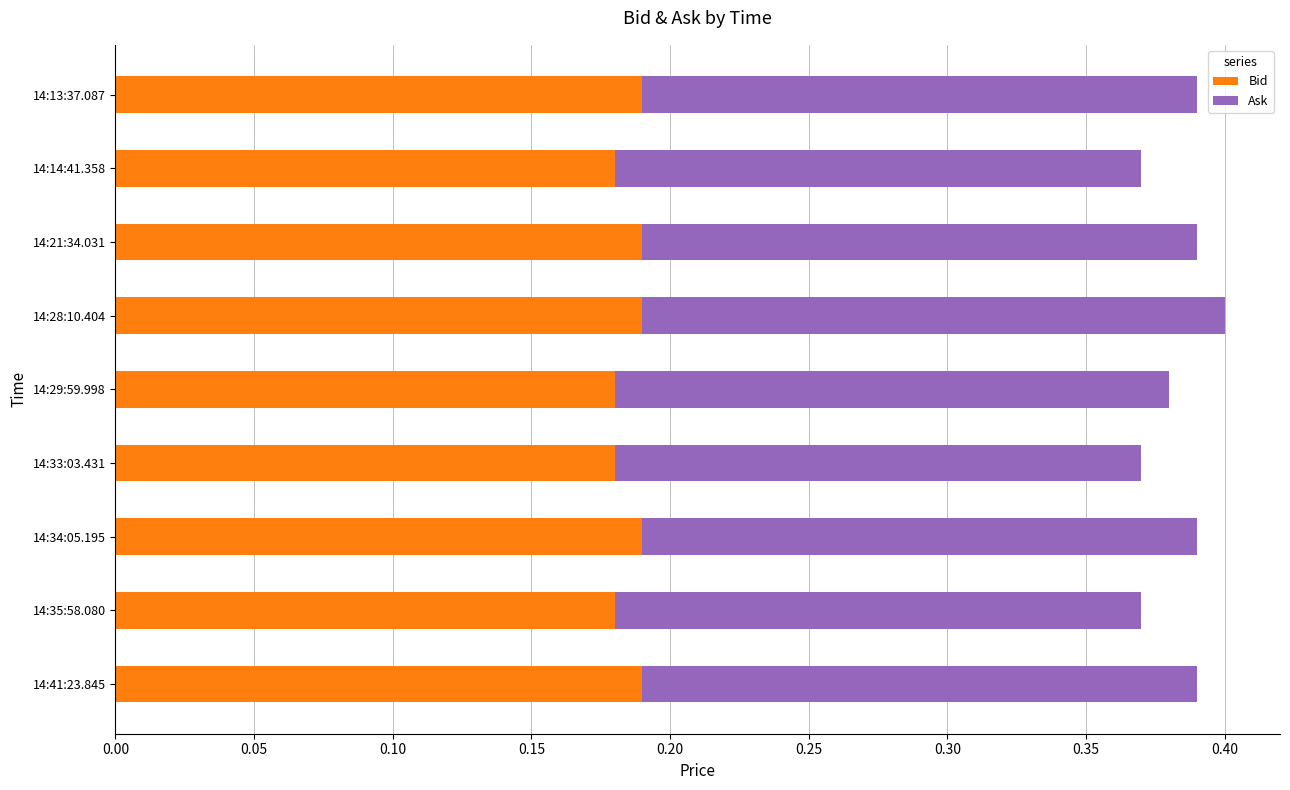

True or false: Bid has a value of 0.2 at 14:13:37.087.

True